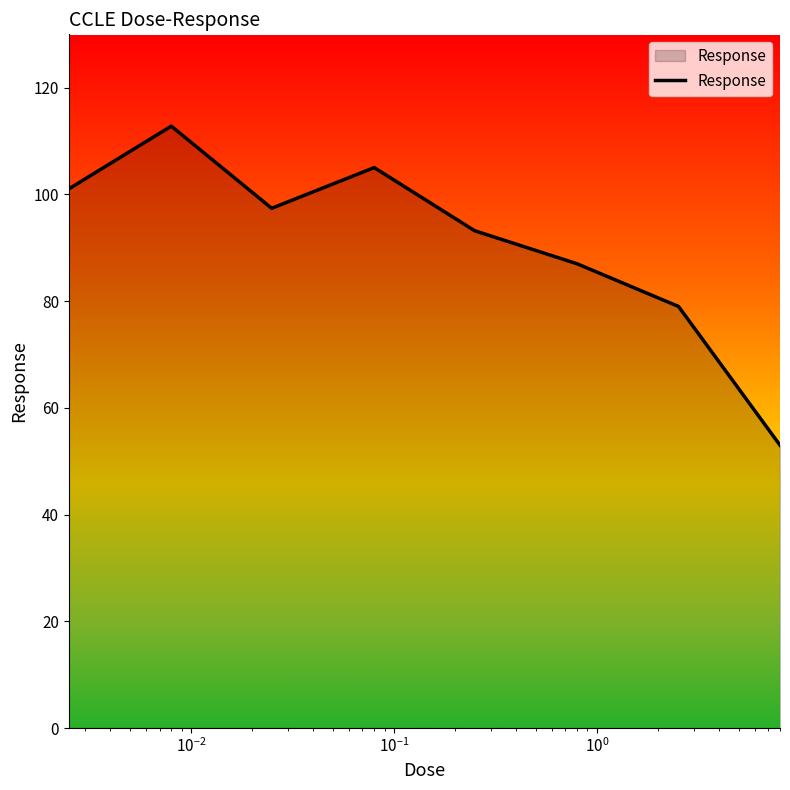

What is the difference between the second highest and minimum values?

52.0